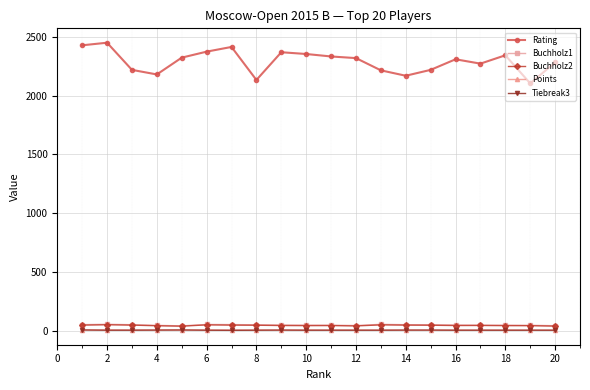

At how many categories does at least one series exceed 1341?

20